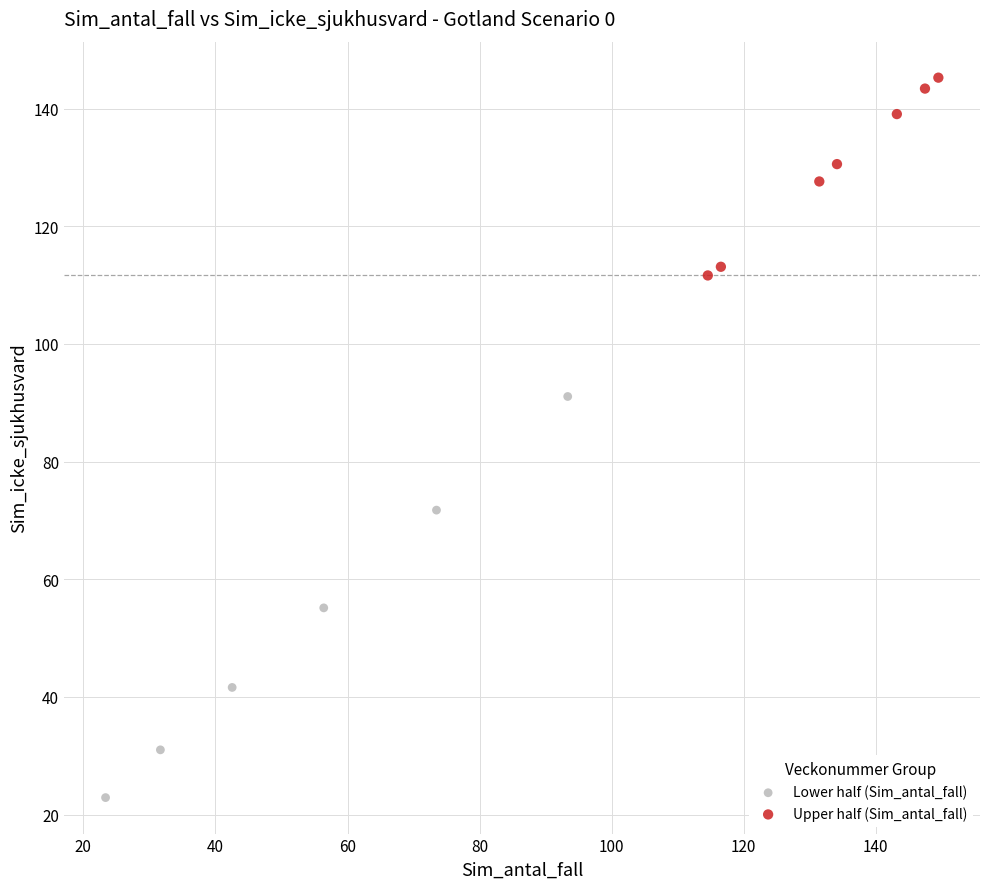

Which series has the largest Y range (max minus min)?

Lower half (Sim_antal_fall)